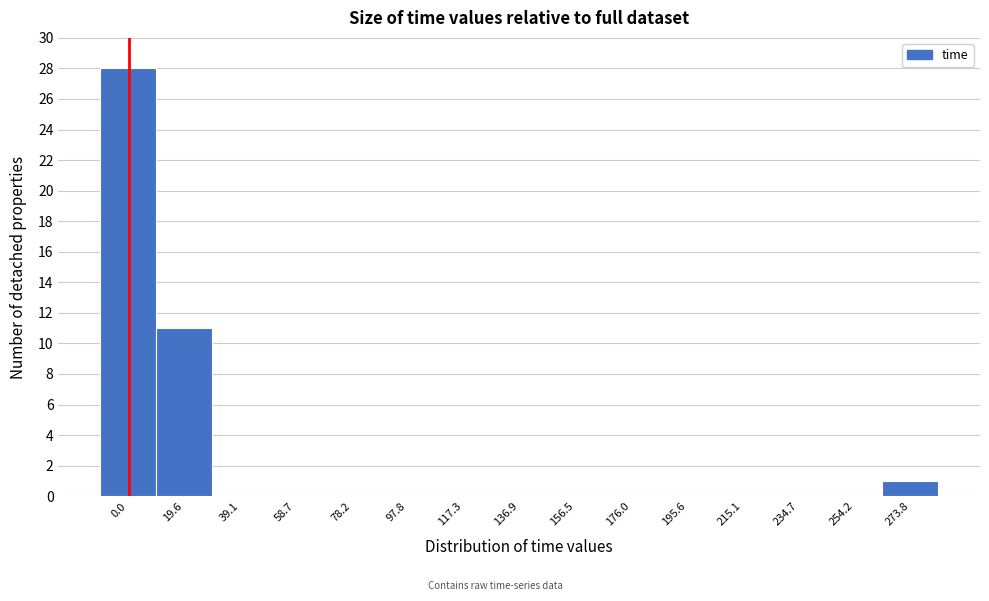

Reading right to left, what are all the values shown in this chart?

273.8=1	254.2=0	234.7=0	215.1=0	195.6=0	176.0=0	156.5=0	136.9=0	117.3=0	97.8=0	78.2=0	58.7=0	39.1=0	19.6=11	0.0=28